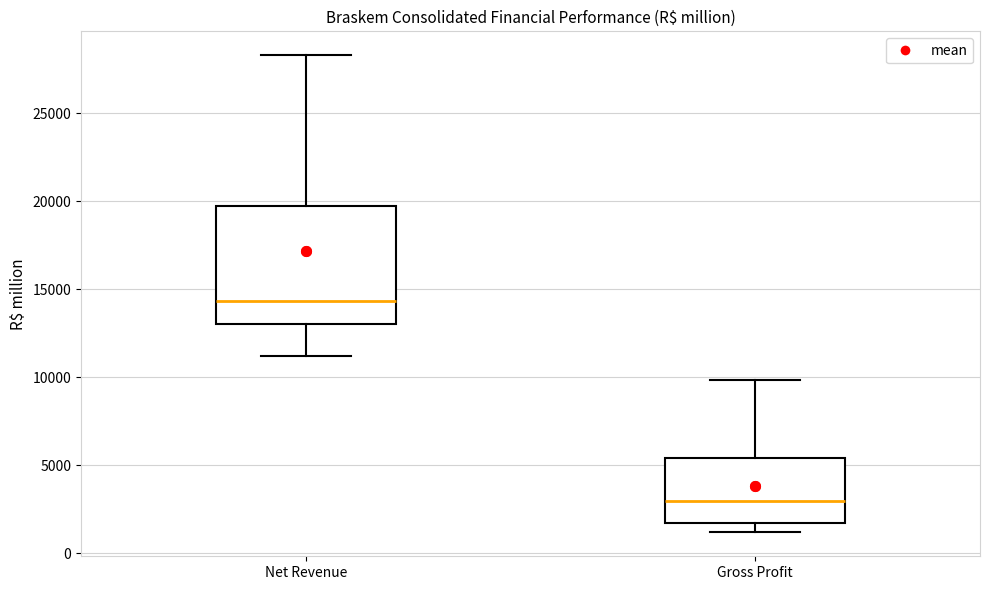

Which box's median line is the lowest?

Gross Profit